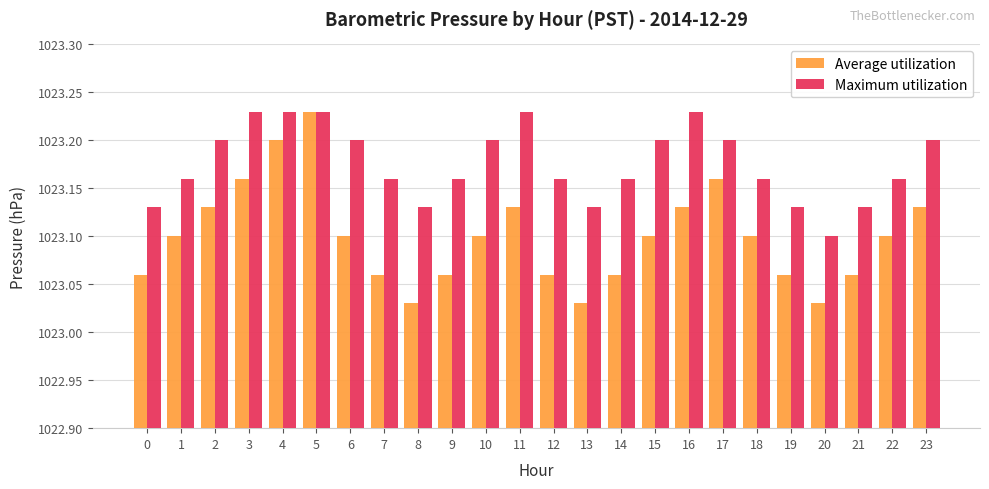

Is the value of Maximum utilization at 11 greater than the value of Average utilization at 18?

Yes